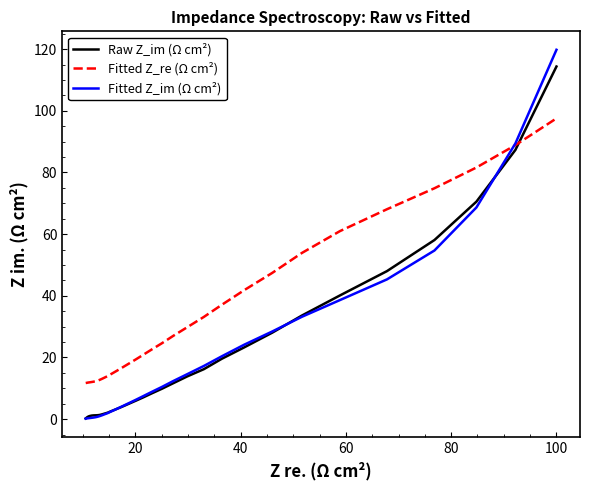

Which series has the largest total across all categories?

Fitted Z_re (Ω cm²)